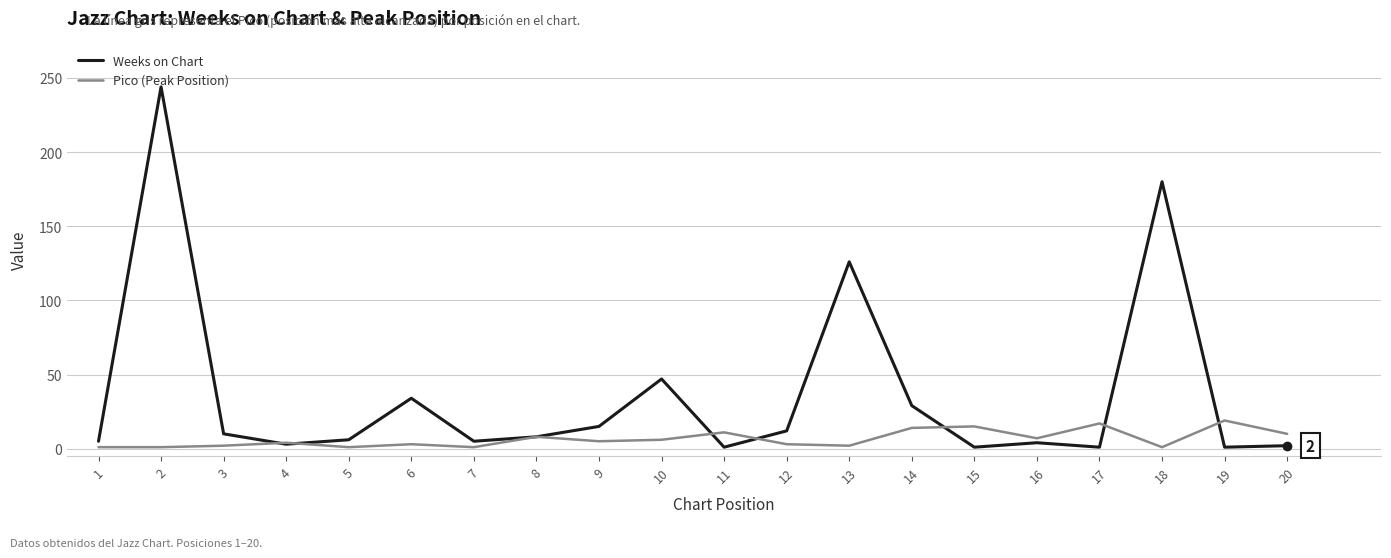

Which series ends up on top after the final intersection of Weeks on Chart and Pico (Peak Position)?

Pico (Peak Position)